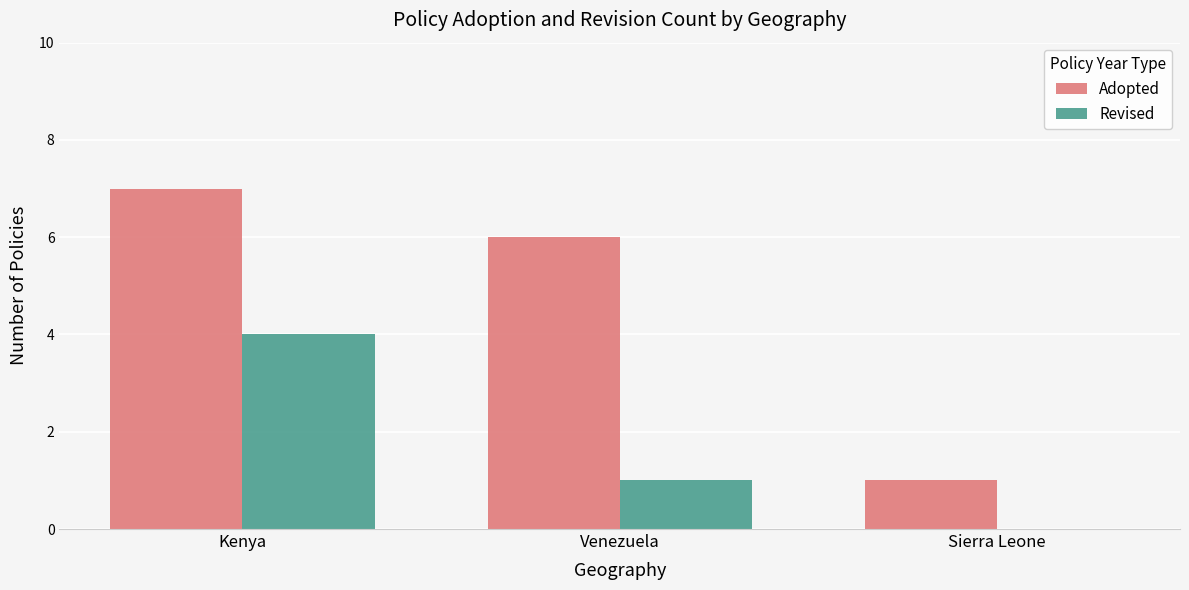

Reading left to right, list all the values displayed in this chart.

Adopted: Kenya=7	Venezuela=6	Sierra Leone=1
Revised: Kenya=4	Venezuela=1	Sierra Leone=0